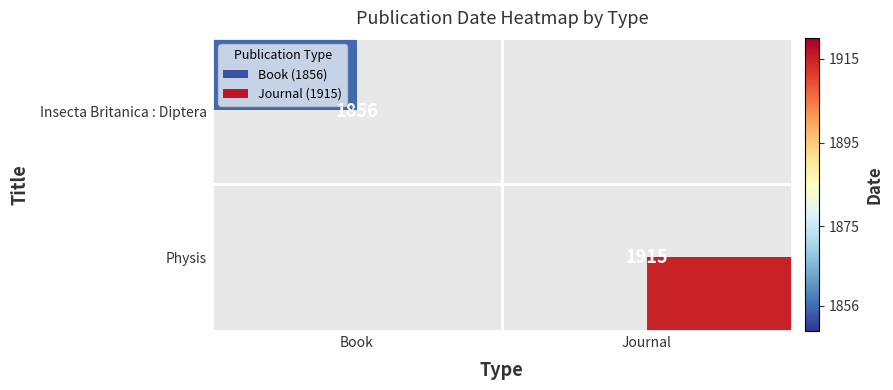

True or false: Insecta Britanica : Diptera has a value of 787 at Book.

False